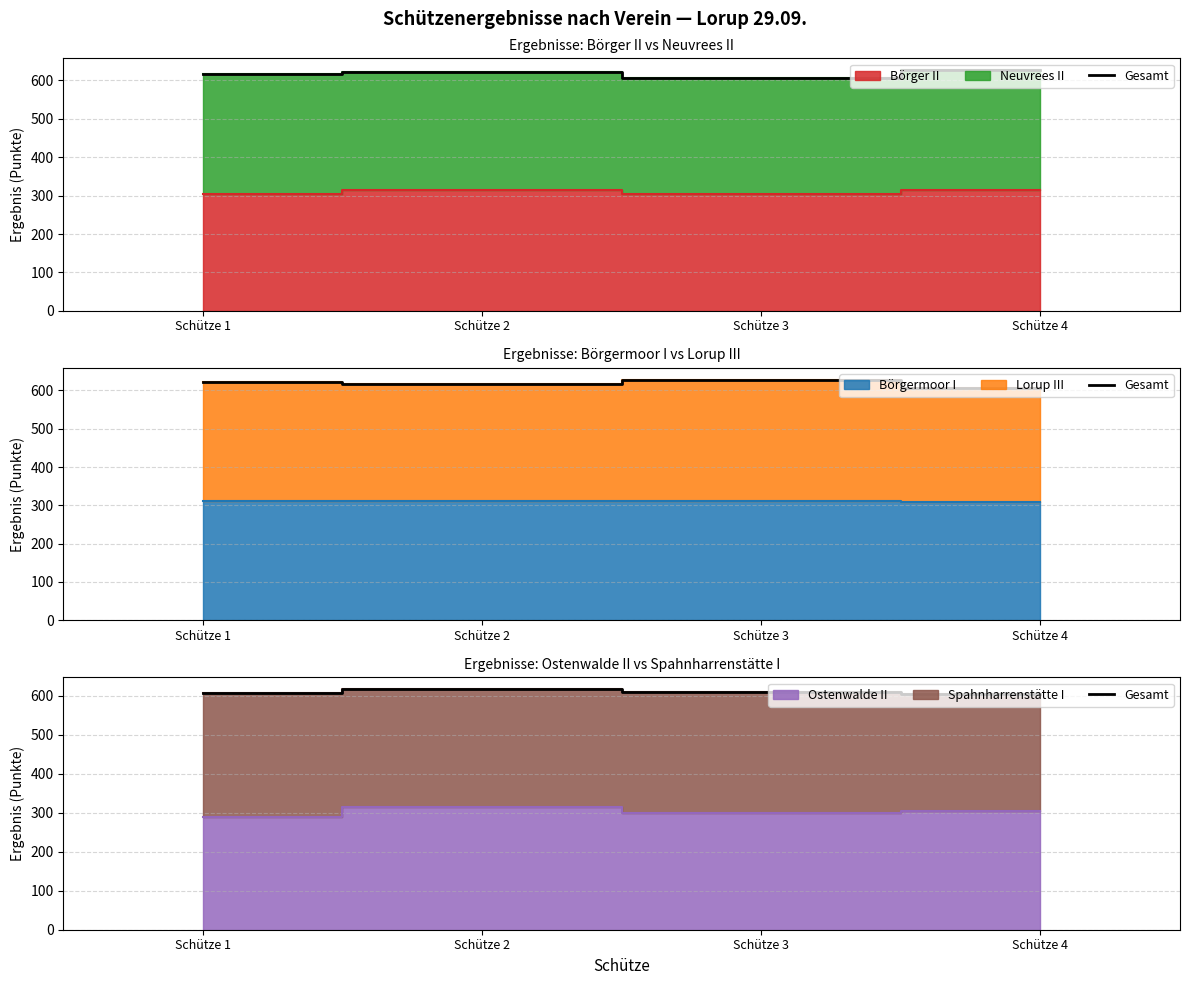

List the labels in order of value, largest first.

Schütze 2, Schütze 3, Schütze 1, Schütze 4